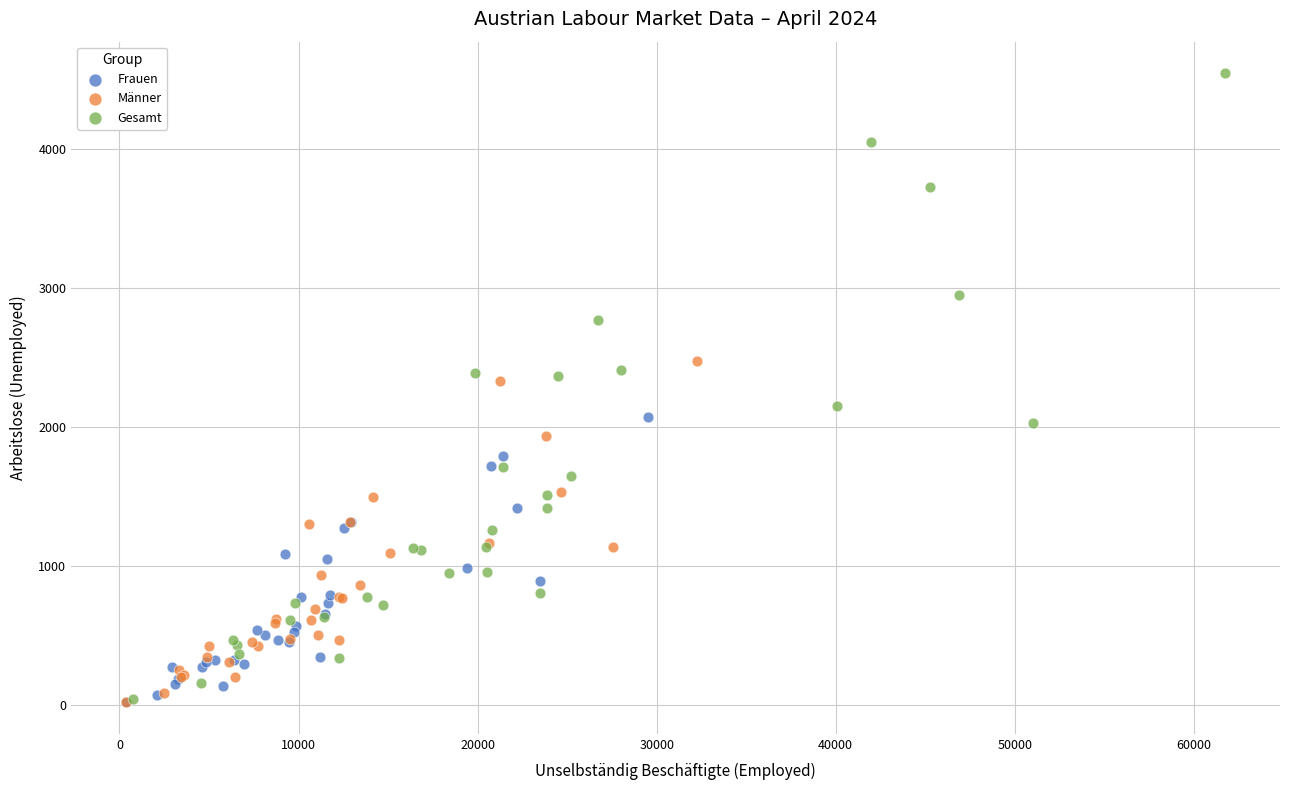

Which series reaches the maximum Y coordinate?

Gesamt